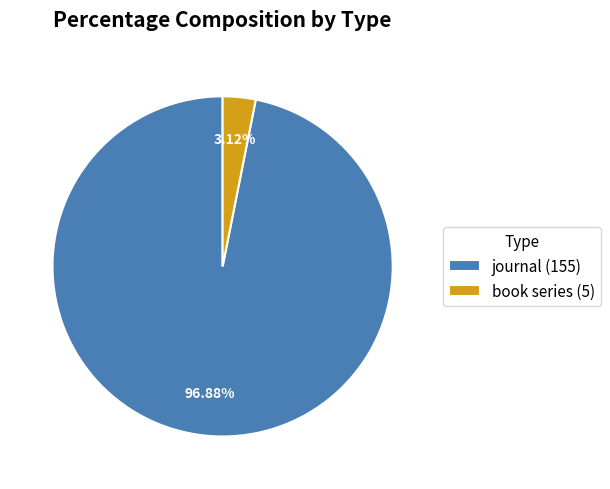

To the nearest percent, what percentage of the pie is book series?

3%